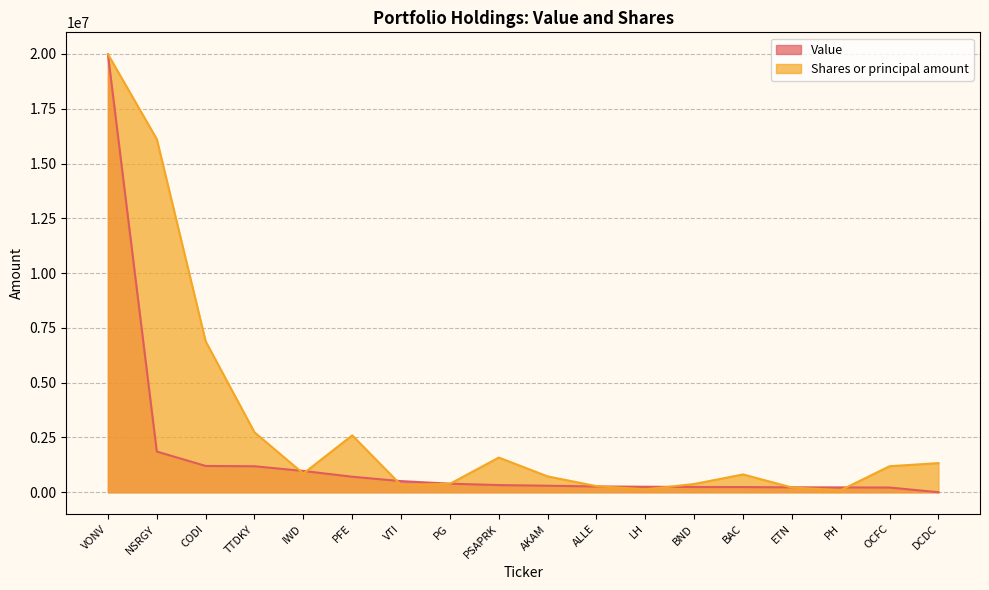

Rank the categories by Shares or principal amount value from lowest to highest.

PH, LH, ETN, ALLE, VTI, BND, PG, AKAM, BAC, IWD, OCFC, DCDC, PSAPRK, PFE, TTDKY, CODI, NSRGY, VONV